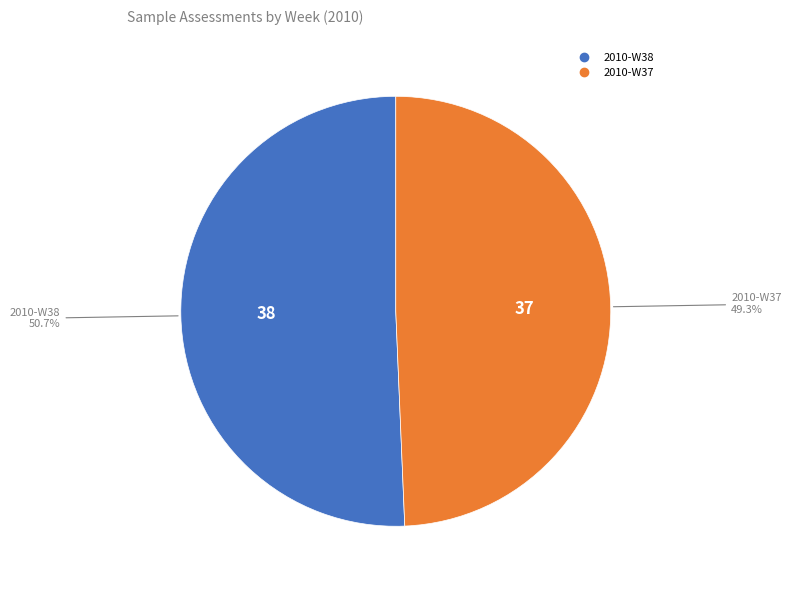

Is there a majority slice in this chart?

Yes